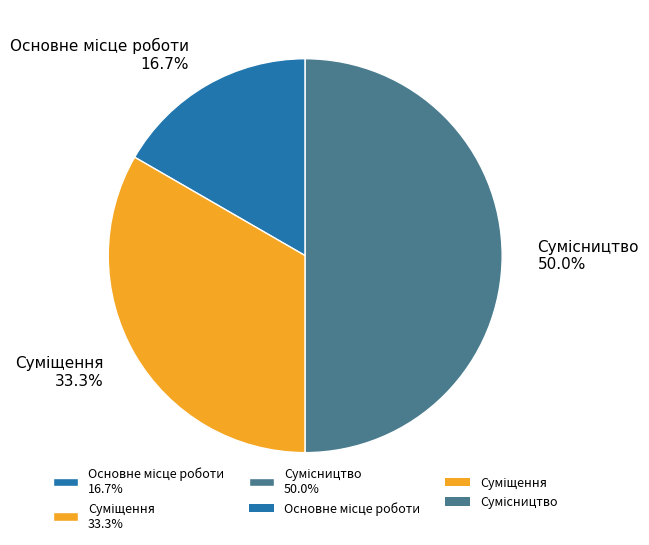

How many slices are in this pie chart?

3